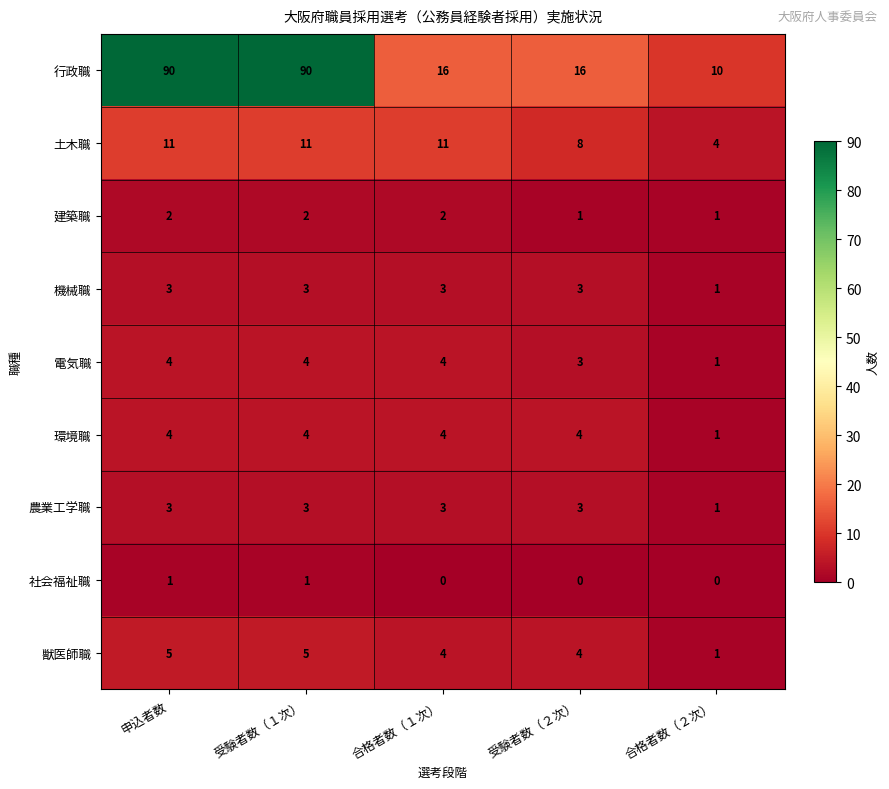

How many data points in 建築職 are less than 2?

2